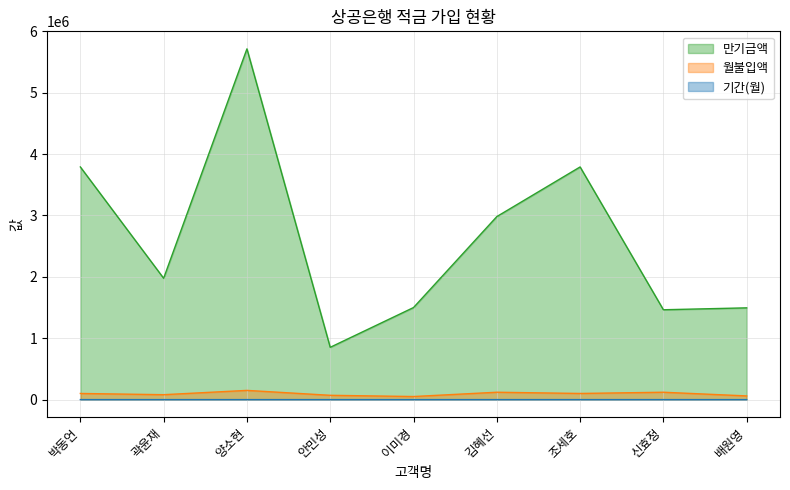

At which label does 기간(월) reach its minimum?

안민성